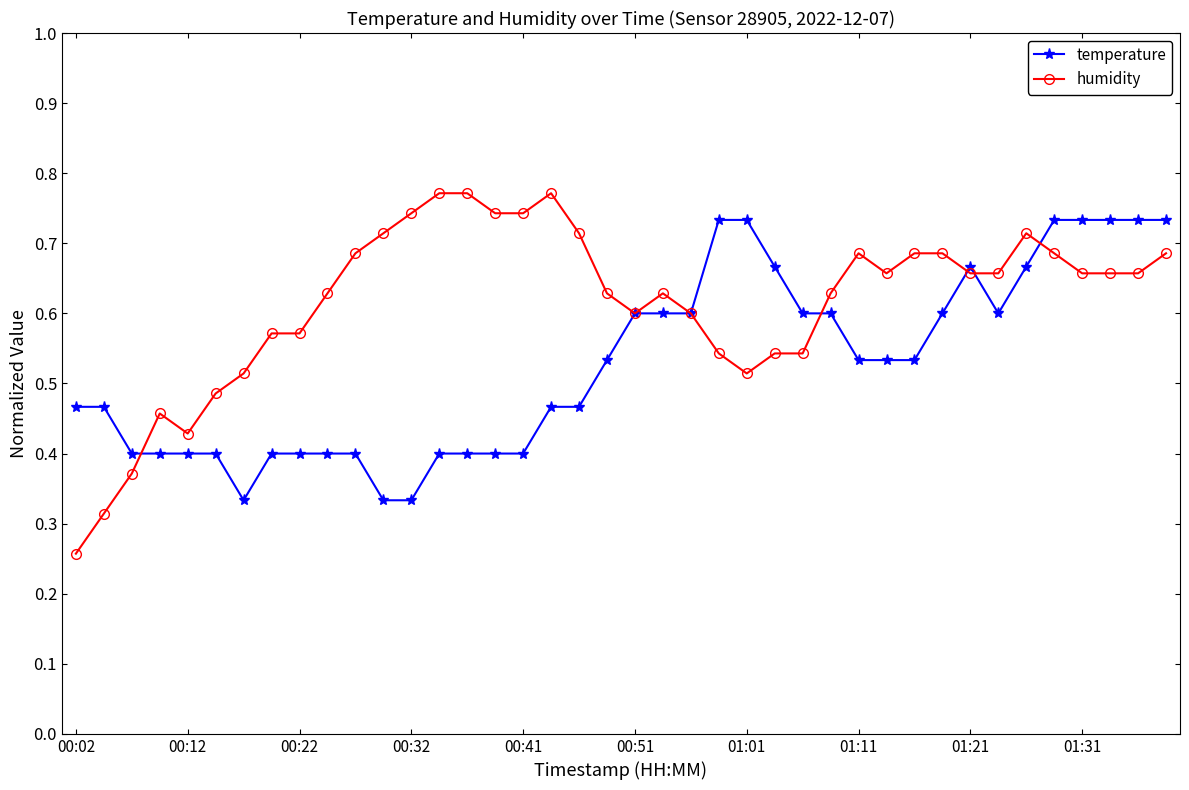

Which series has the largest total across all categories?

humidity